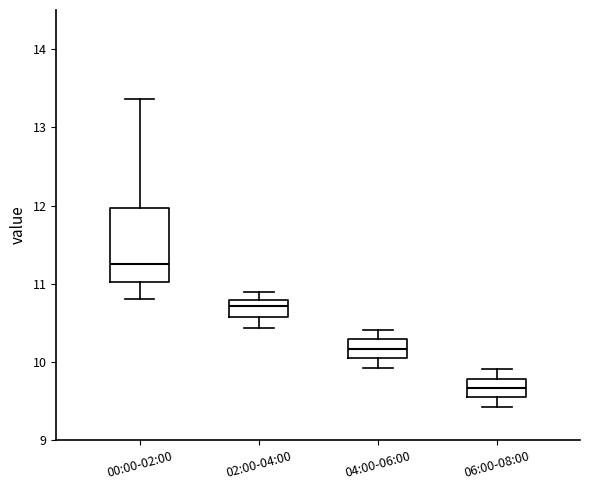

Which box's median line is the highest?

00:00-02:00